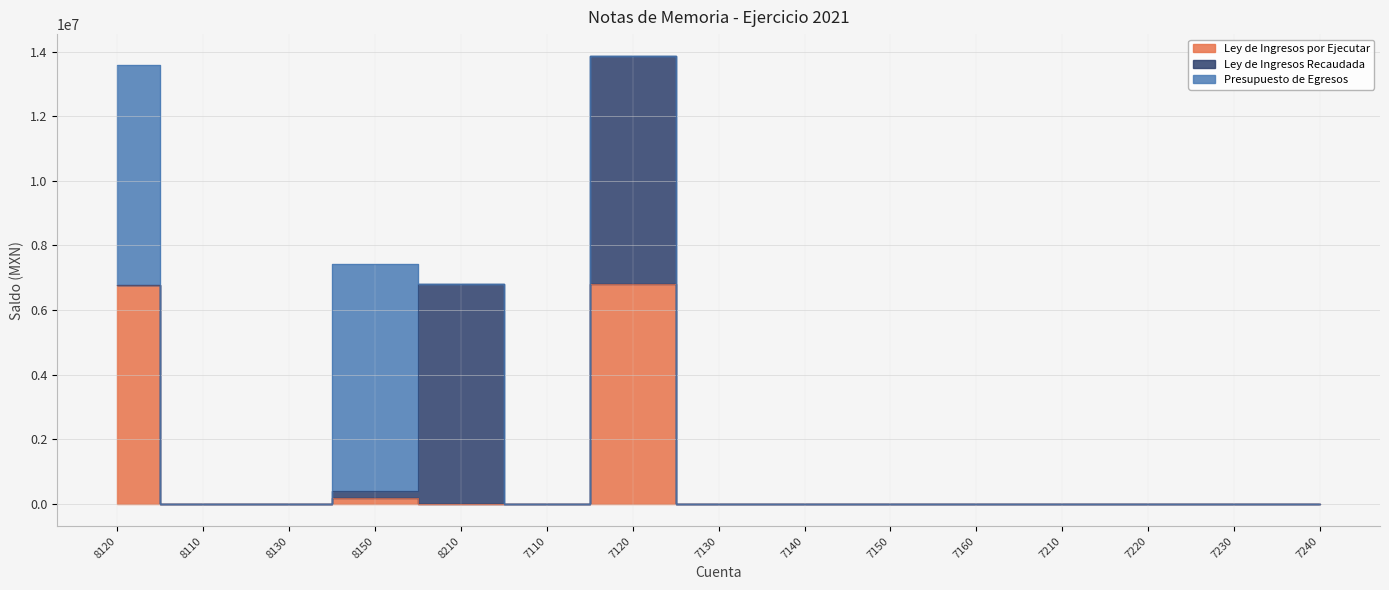

Which series changed the most between 7120 and 7150?

Ley de Ingresos Recaudada